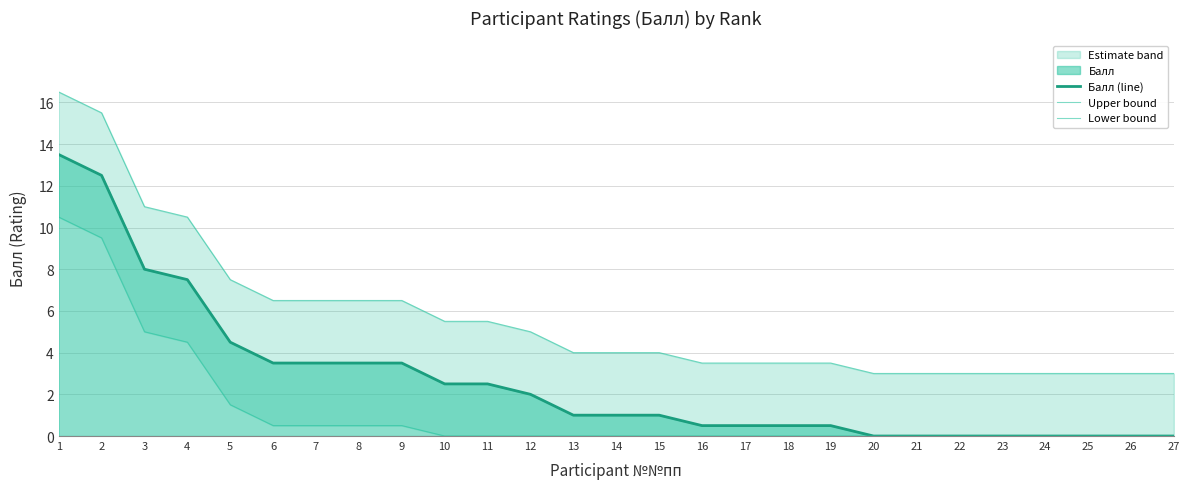

Where does the Балл (line) series first go above 1?

1